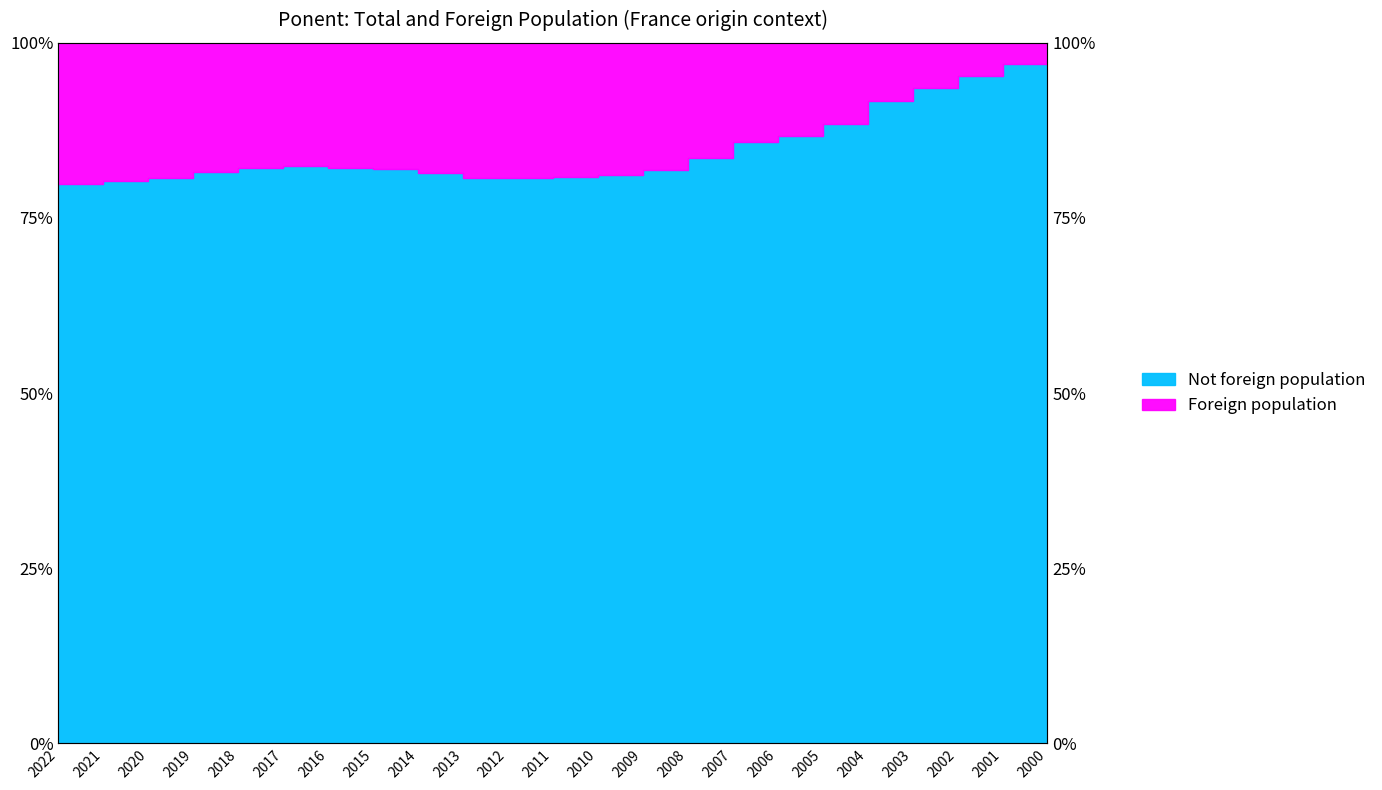

Does the chart have visible grid lines?

No